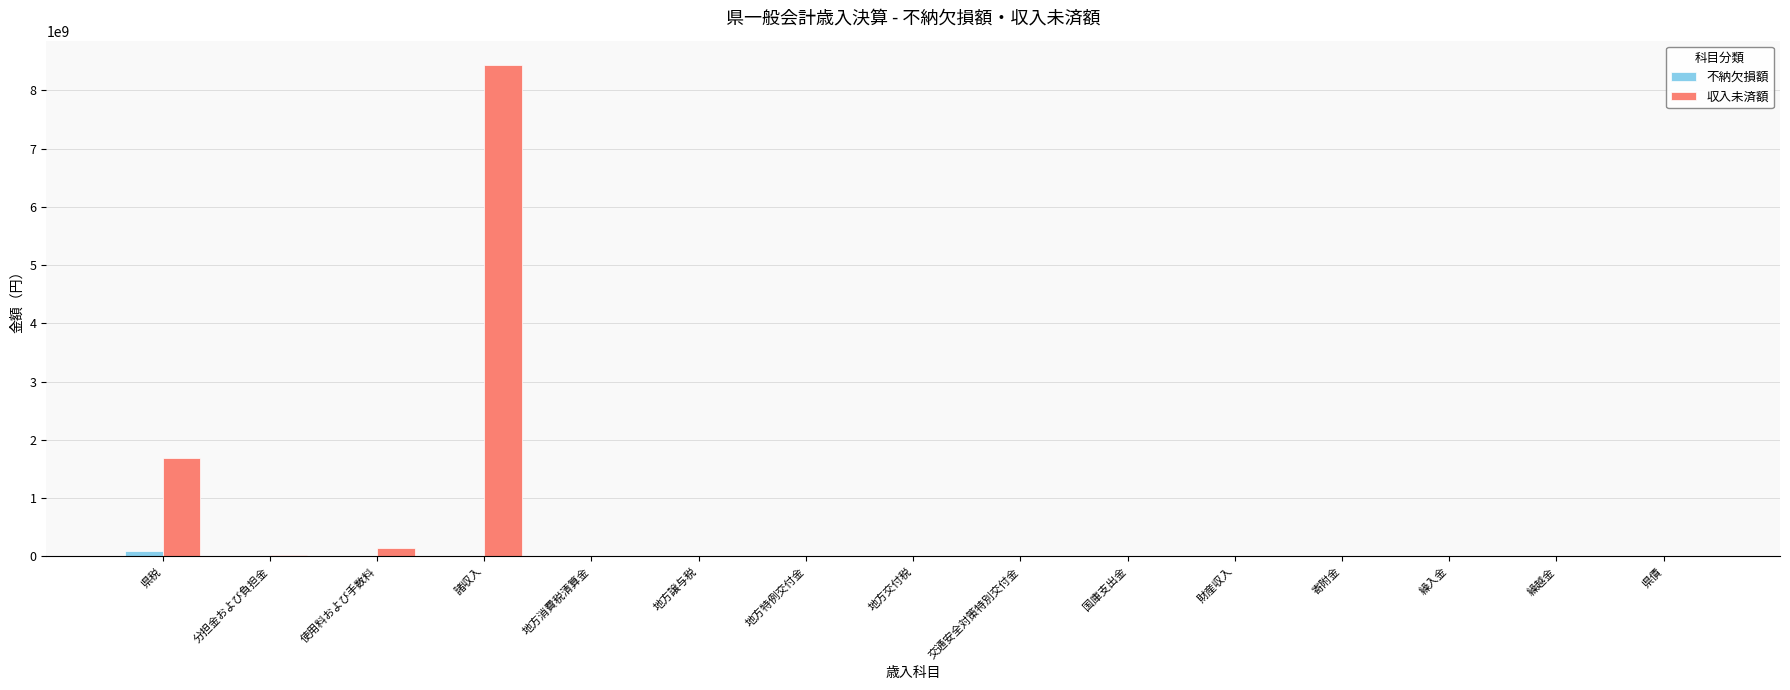

What is the sum of all 不納欠損額 values?

102328249